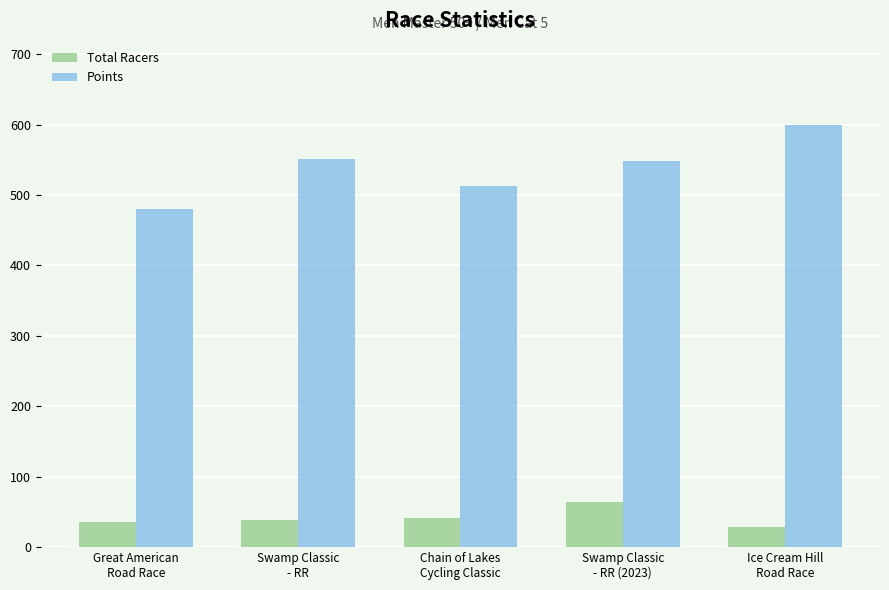

How many bars are there in each group?

2